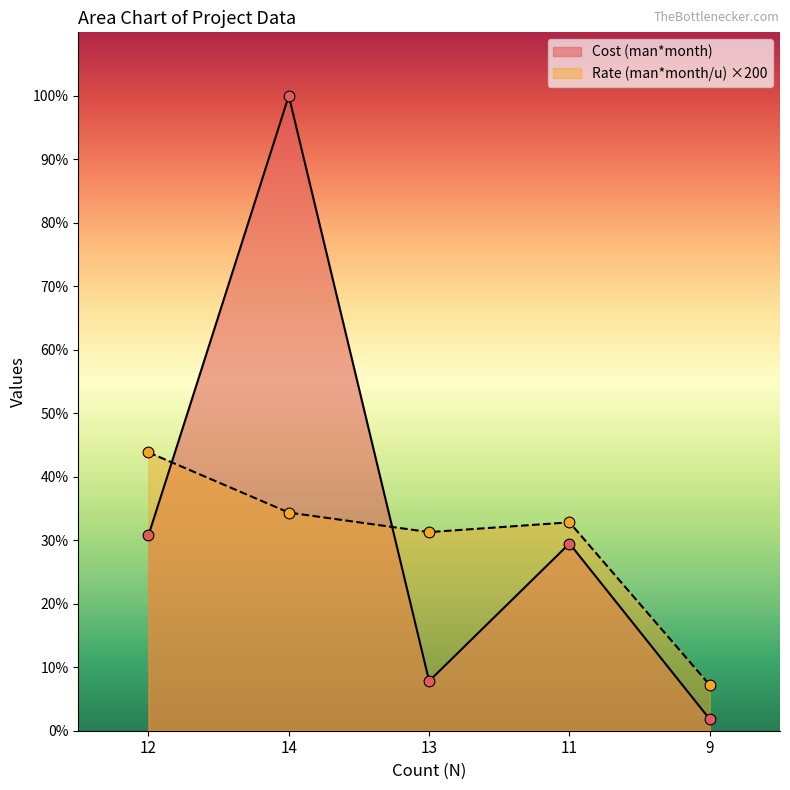

At which category is the sum across all series the highest?

14